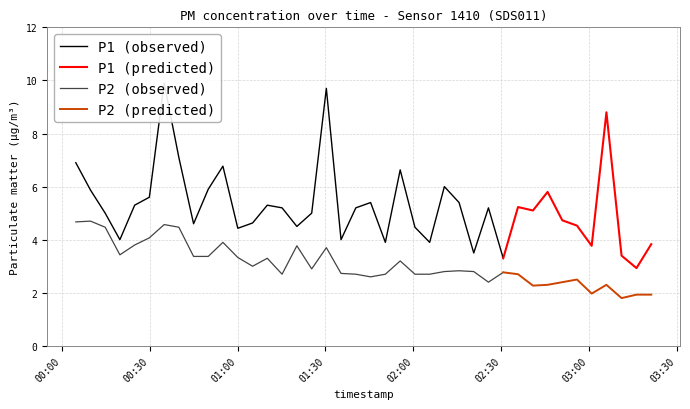

Rank the series by their average value, from highest to lowest.

P1, P2